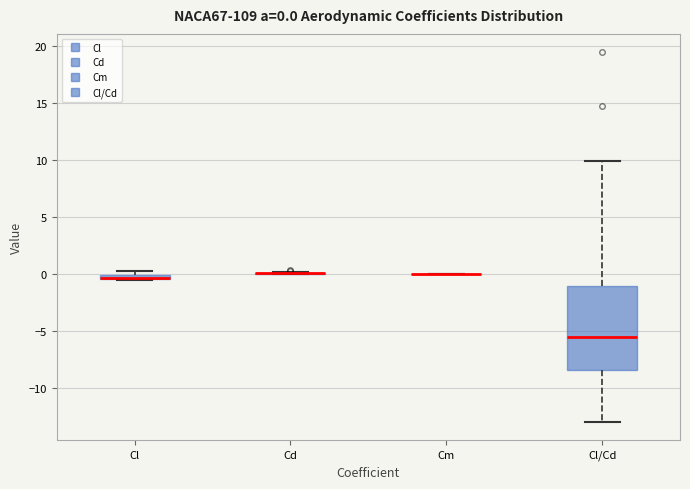

Comparing the boxes themselves (not the whiskers), which one is the tallest?

Cl/Cd